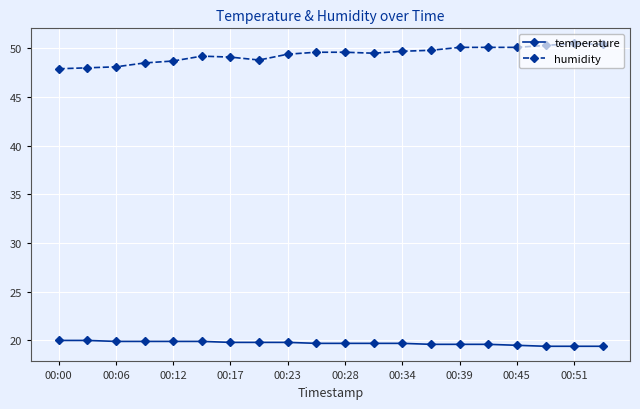

Which series has the largest total across all categories?

humidity